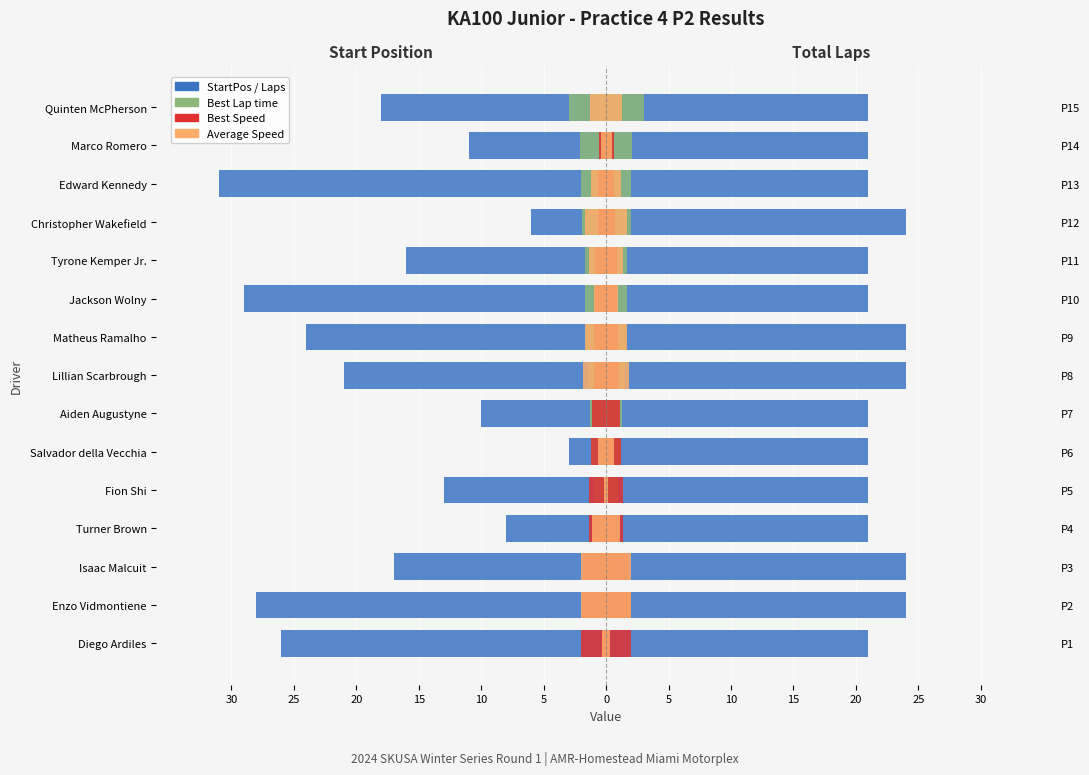

What is the difference between the second highest and second lowest values in the Best Speed (scaled) series?

1.4